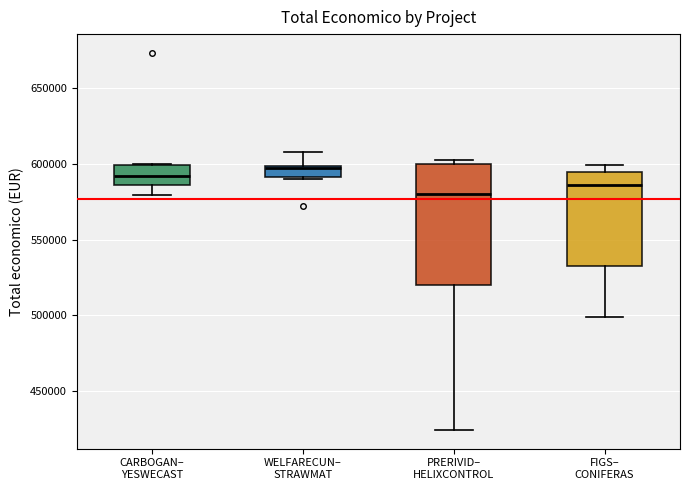

Which box's median line is the lowest?

PRERIVID– HELIXCONTROL